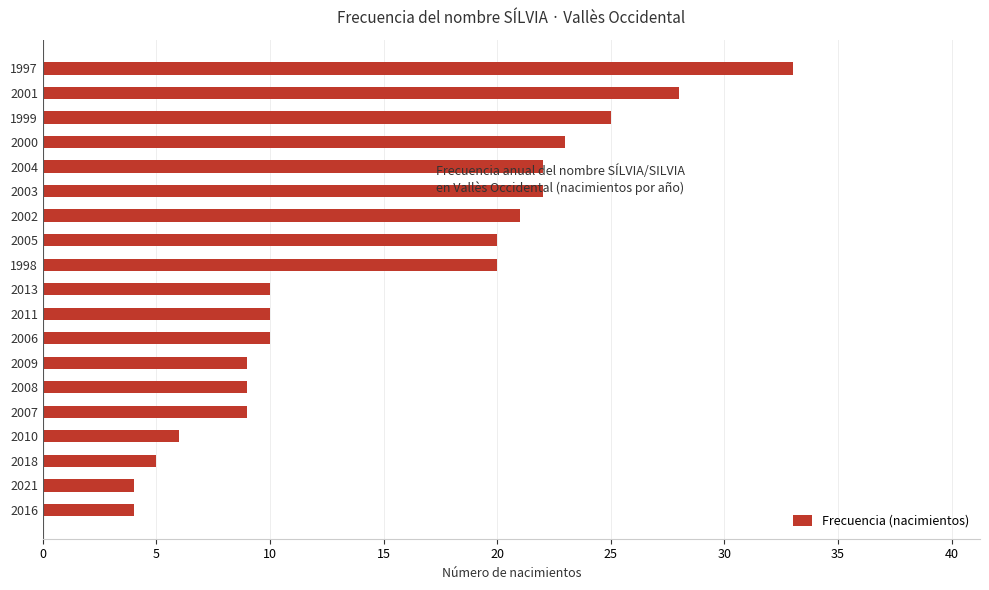

Between 2002 and 2006, which is larger?

2002